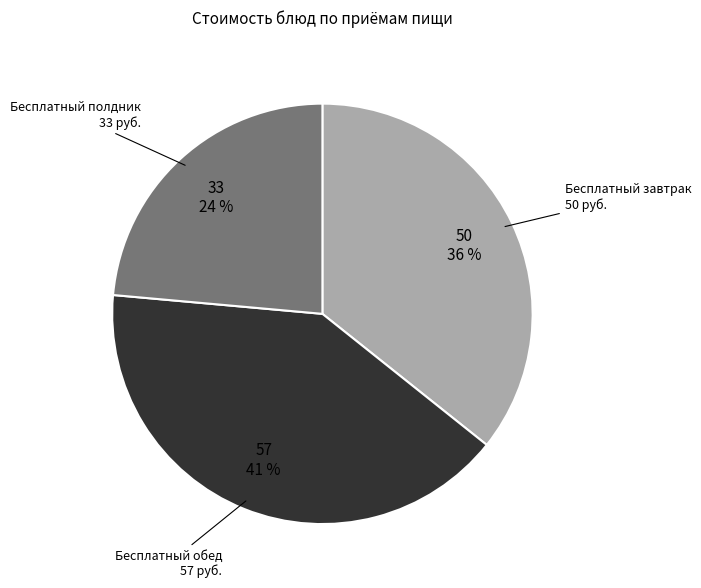

Is there a majority slice in this chart?

No